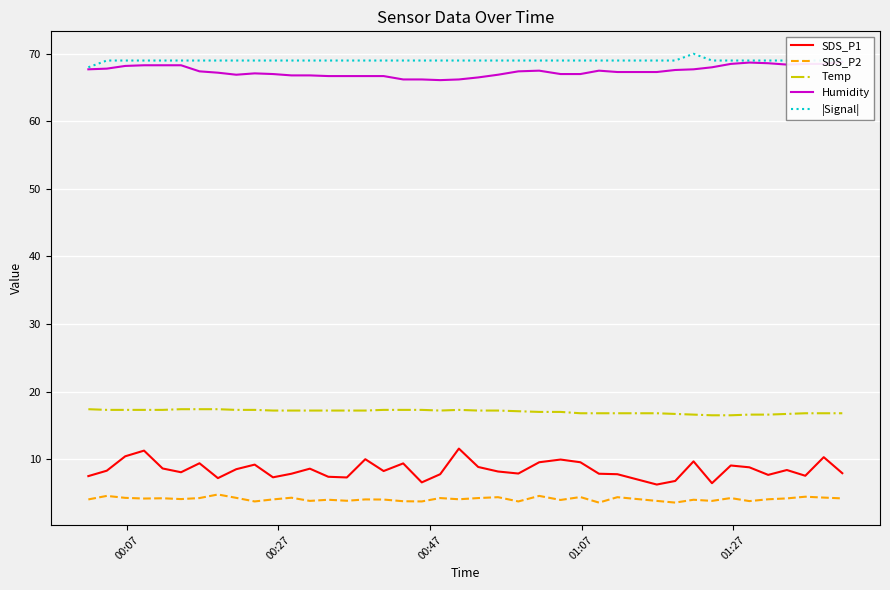

True or false: SDS_P1 and Temp intersect in this chart.

False